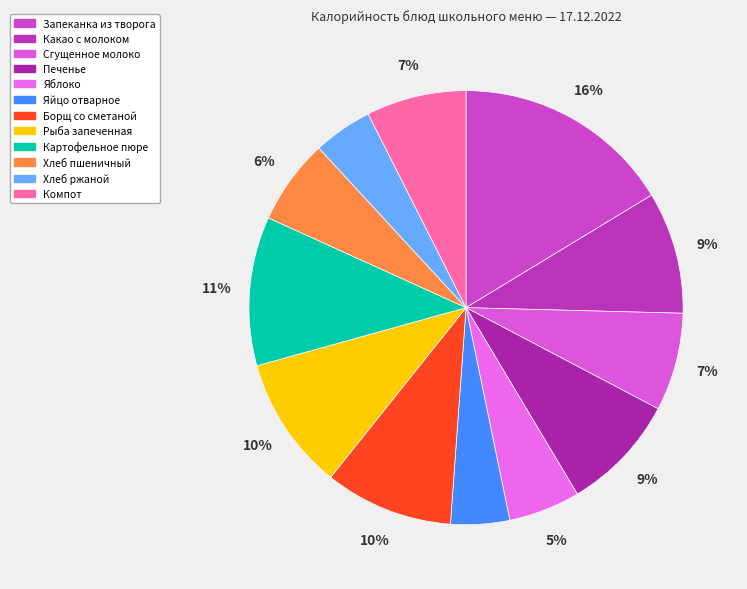

Which category has the smallest portion of the pie?

Обед (Яйцо отварное)